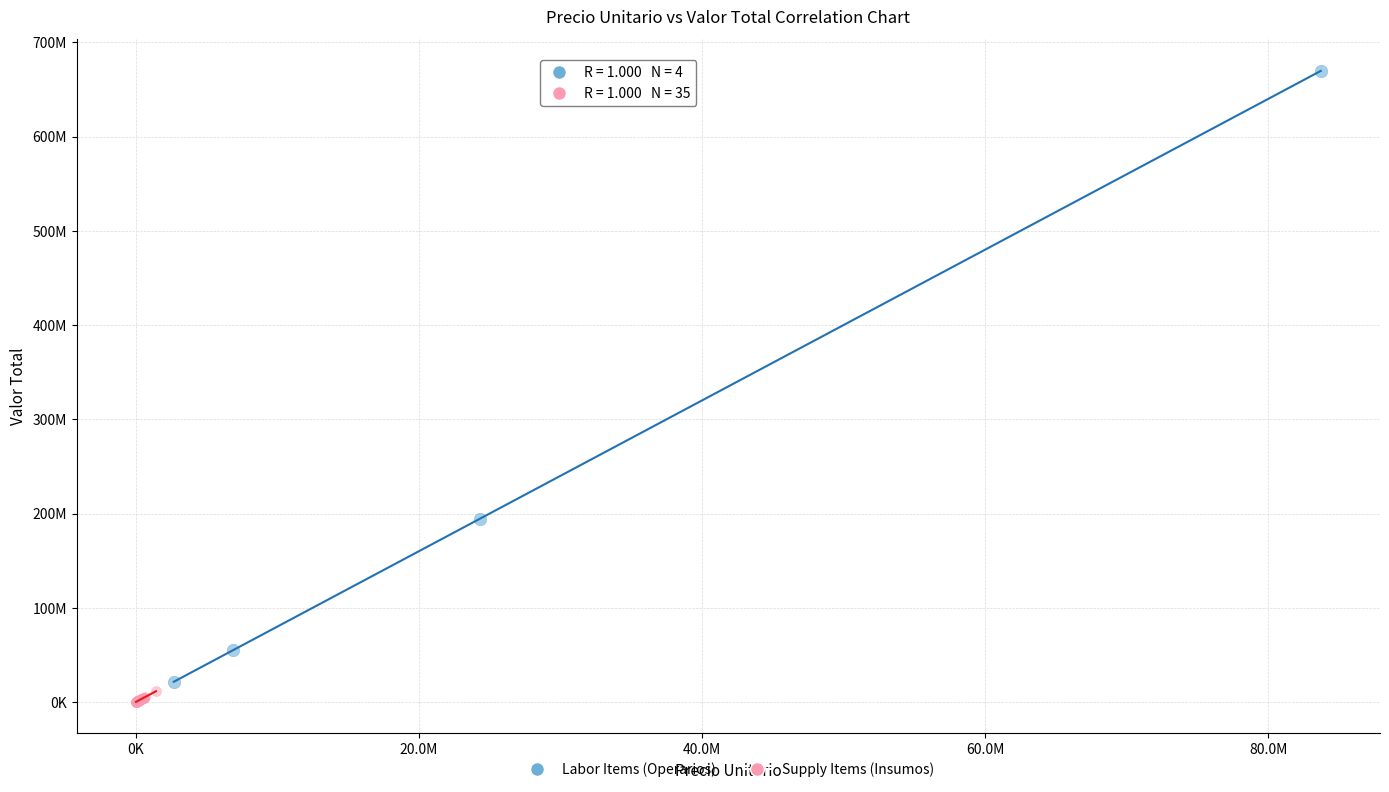

Which series reaches the maximum Y coordinate?

Labor Items (Operarios)